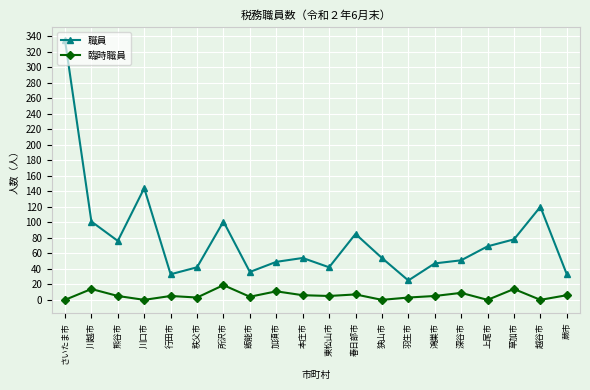

What is the sum of all 職員 values?

1575